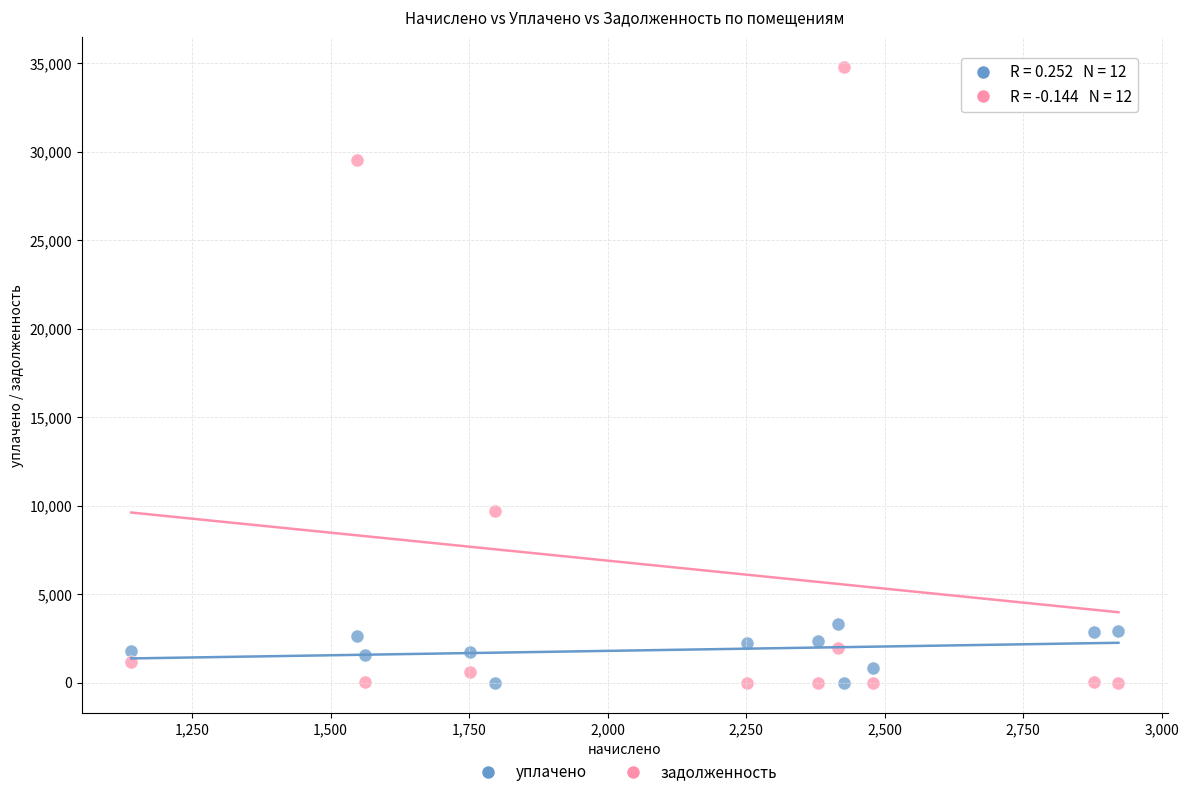

Across all data points, what is the range of Y values (max minus min)?

34764.4